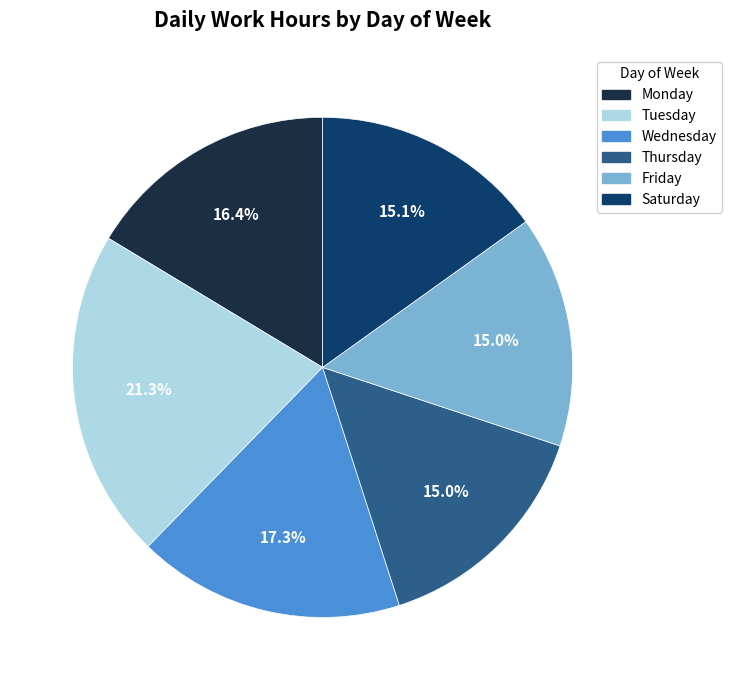

To the nearest percent, what is the average slice percentage?

17%